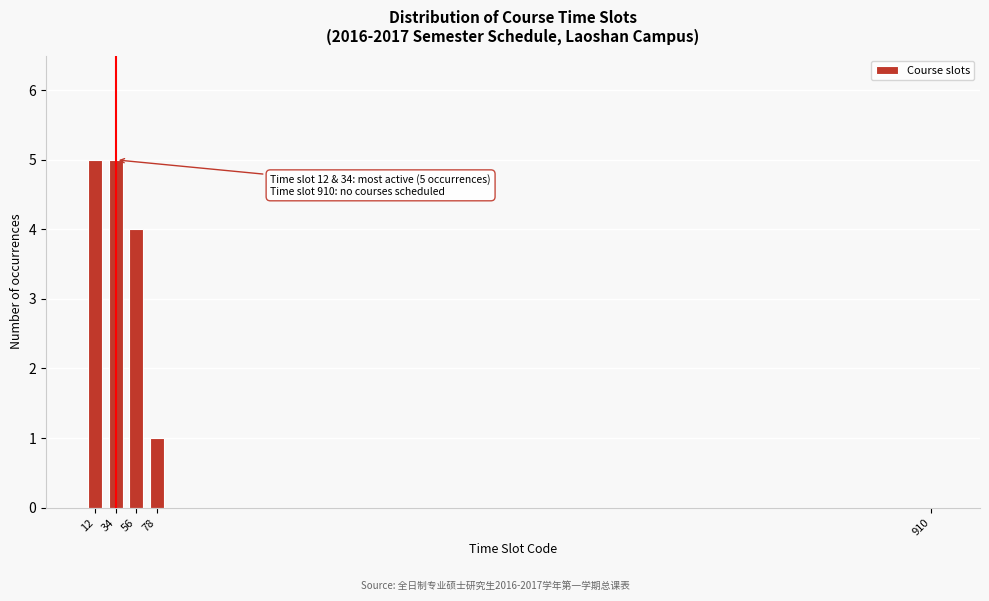

Reading right to left, list all the values displayed in this chart.

910=0	78=1	56=4	34=5	12=5